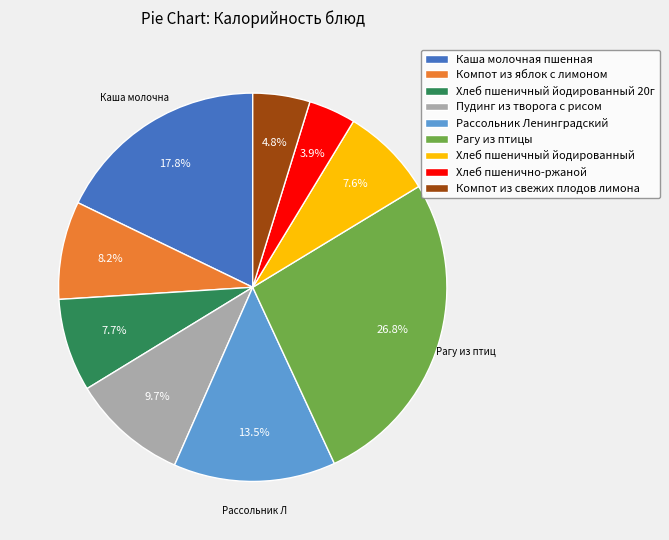

Combined, what portion of the pie is Хлеб пшенично-ржаной and Пудинг из творога с рисом?

13.6%